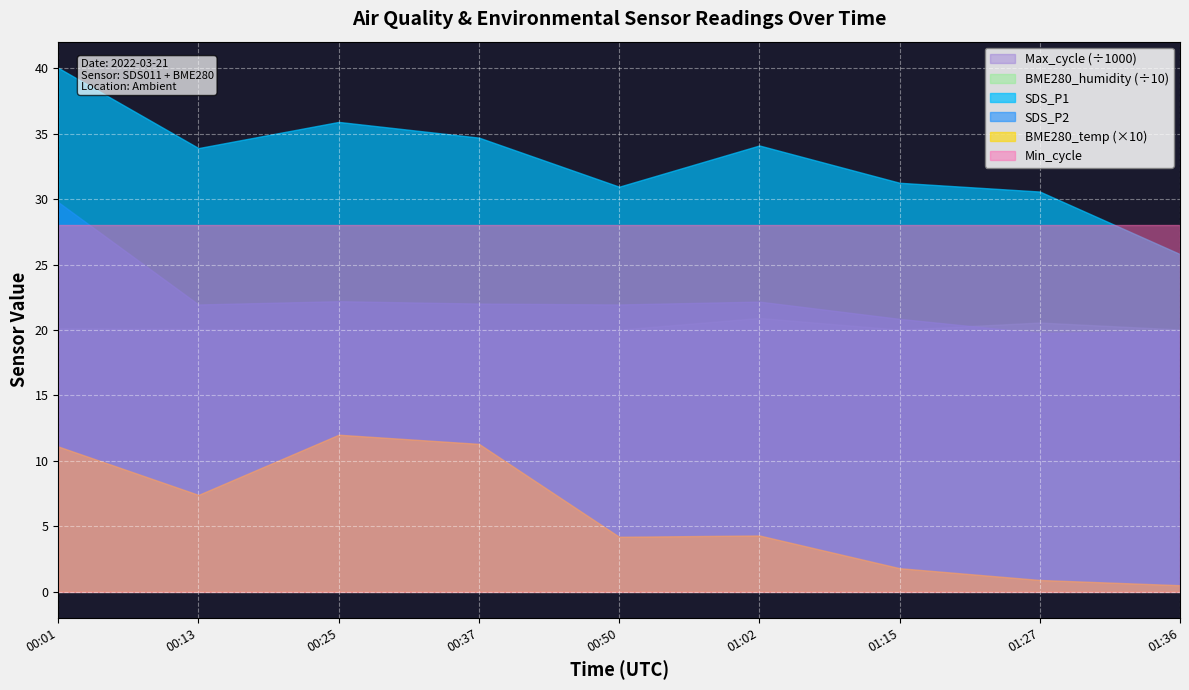

Reading left to right, list all the values displayed in this chart.

SDS_P1: 00:01=40.0	00:13=33.9	00:25=35.9	00:37=34.7	00:50=30.9	01:02=34.1	01:15=31.2	01:27=30.6	01:36=25.8
SDS_P2: 00:01=29.8	00:13=21.9	00:25=22.2	00:37=22.0	00:50=21.9	01:02=22.2	01:15=20.9	01:27=19.8	01:36=19.9
BME280_humidity: 00:01=100.0	00:13=100.0	00:25=100.0	00:37=100.0	00:50=100.0	01:02=100.0	01:15=100.0	01:27=100.0	01:36=100.0
BME280_temperature: 00:01=1.1	00:13=0.7	00:25=1.2	00:37=1.1	00:50=0.4	01:02=0.4	01:15=0.2	01:27=0.1	01:36=0.1
Min_cycle: 00:01=28.0	00:13=28.0	00:25=28.0	00:37=28.0	00:50=28.0	01:02=28.0	01:15=28.0	01:27=28.0	01:36=28.0
Max_cycle: 00:01=20136.0	00:13=20082.0	00:25=20024.0	00:37=20033.0	00:50=20028.0	01:02=20920.0	01:15=20028.0	01:27=20571.0	01:36=20037.0